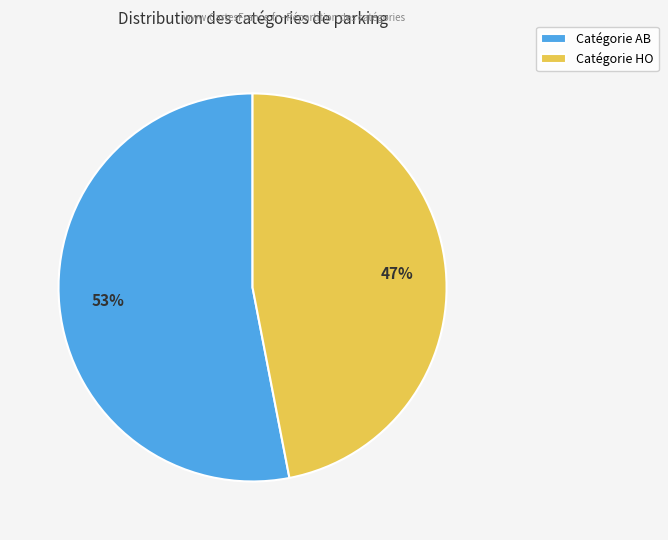

Rank the categories by value from lowest to highest.

Catégorie HO, Catégorie AB